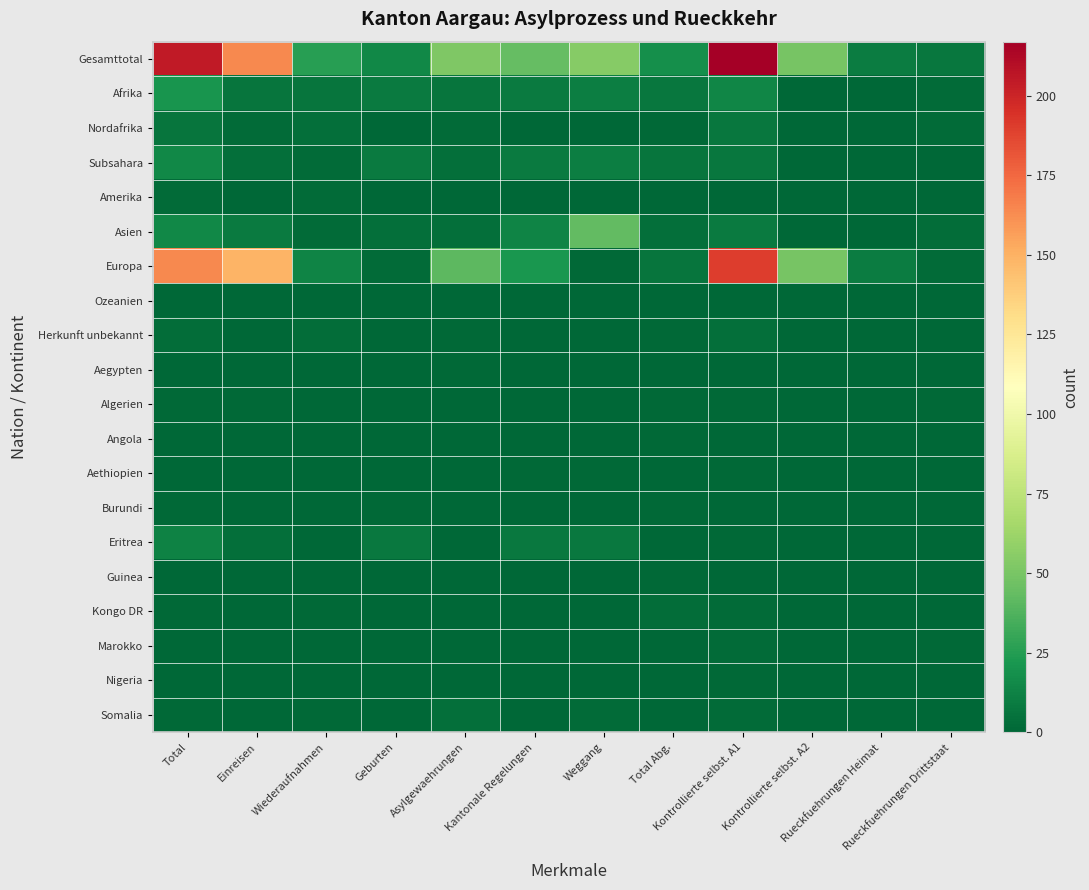

How many data points does each series have?

12